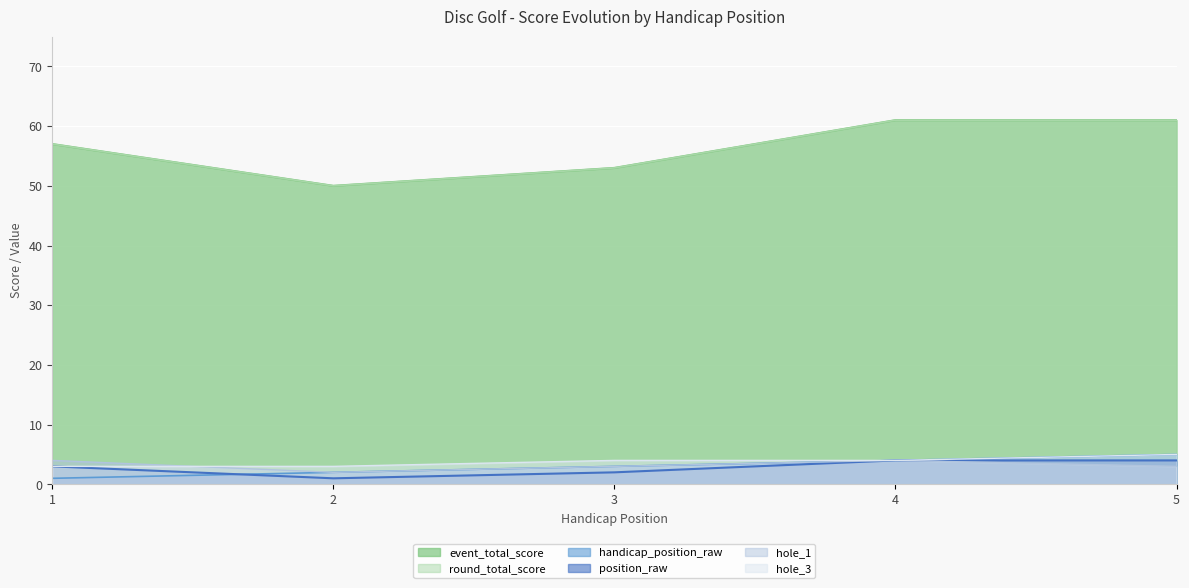

At which label does handicap_position_raw first exceed 3?

4